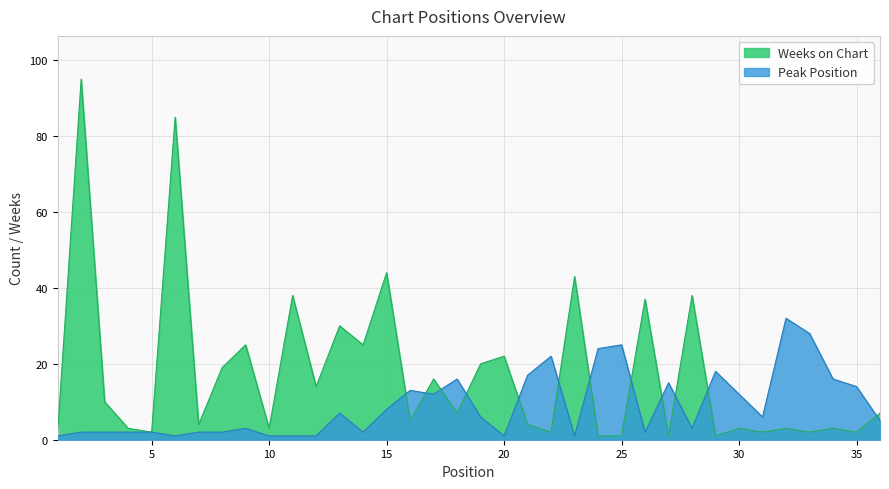

How many intersections are there between Peak Position and Weeks on Chart?

12